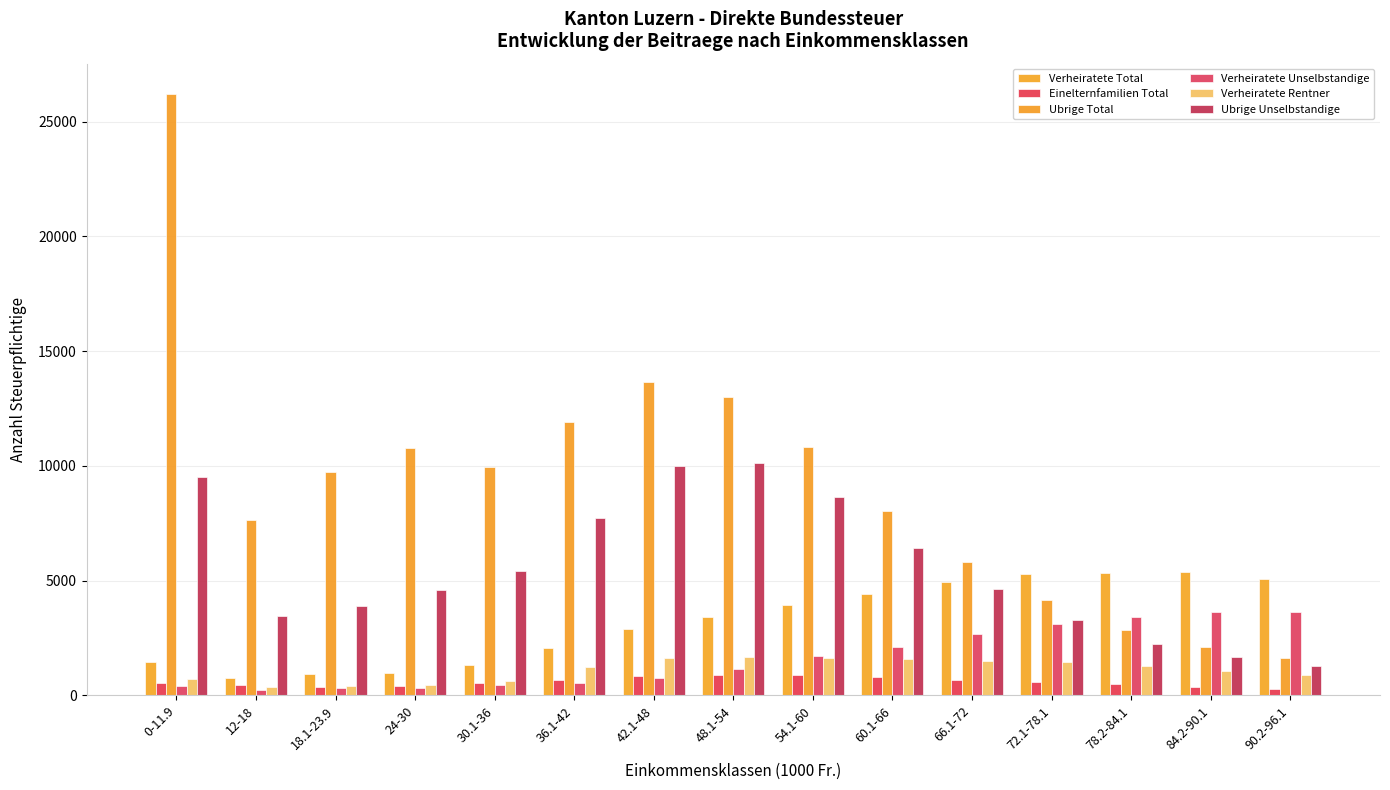

Rank the series at 48.1-54 from highest to lowest value.

Ubrige Total, Ubrige Unselbstandige, Verheiratete Total, Verheiratete Rentner, Verheiratete Unselbstandige, Einelternfamilien Total